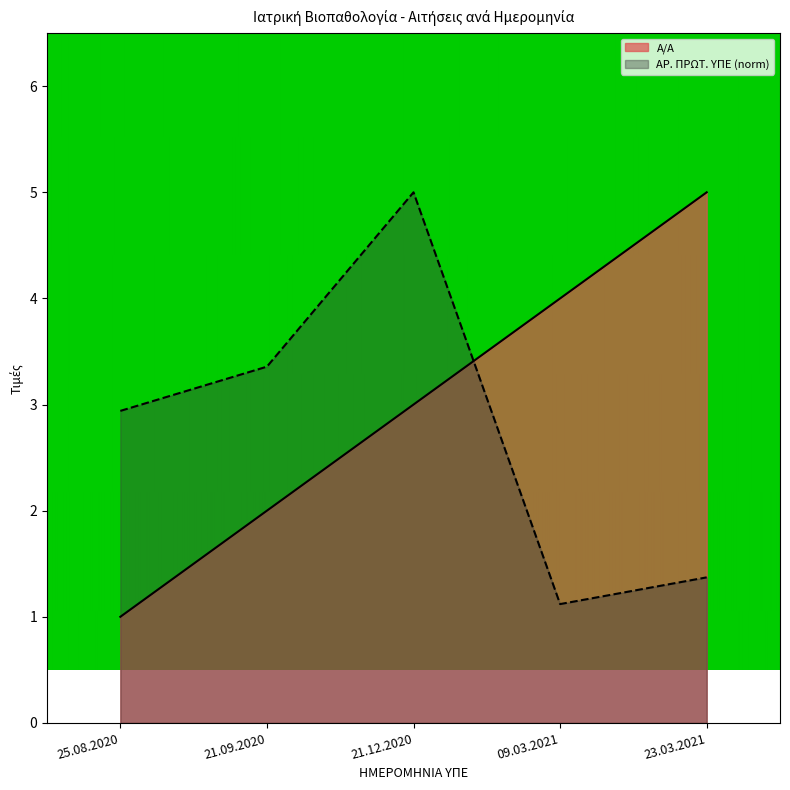

Reading left to right, what are all the values shown in this chart?

Α/Α: 1.0	2.0	3.0	4.0	5.0
ΑΡ. ΠΡΩΤ. ΥΠΕ: 2.9	3.4	5.0	1.1	1.4